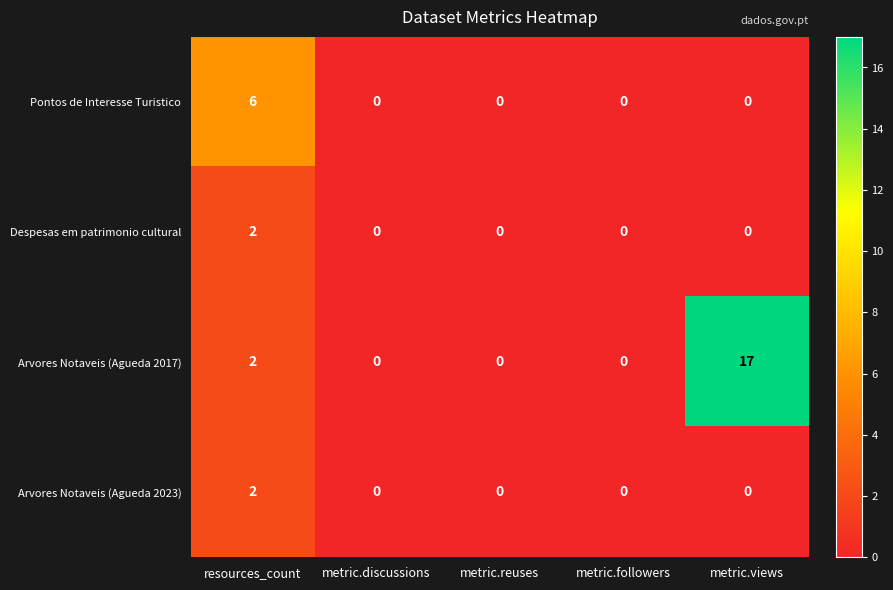

Reading left to right, list all the values displayed in this chart.

Pontos de Interesse Turistico: resources_count=6	metric.discussions=0	metric.reuses=0	metric.followers=0	metric.views=0
Despesas em patrimonio cultural: resources_count=2	metric.discussions=0	metric.reuses=0	metric.followers=0	metric.views=0
Arvores Notaveis (Agueda 2017): resources_count=2	metric.discussions=0	metric.reuses=0	metric.followers=0	metric.views=17
Arvores Notaveis (Agueda 2023): resources_count=2	metric.discussions=0	metric.reuses=0	metric.followers=0	metric.views=0